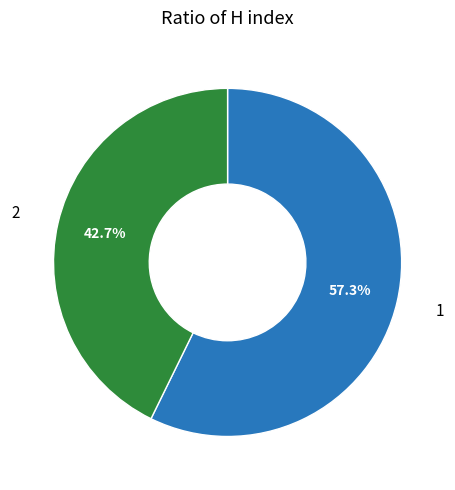

Which slice is the smallest?

2